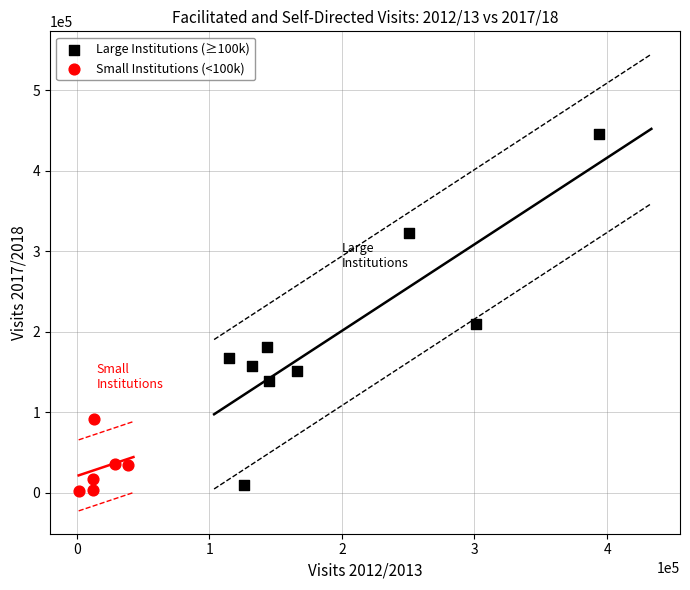

Which series reaches the maximum Y coordinate?

Large Institutions (≥100k)